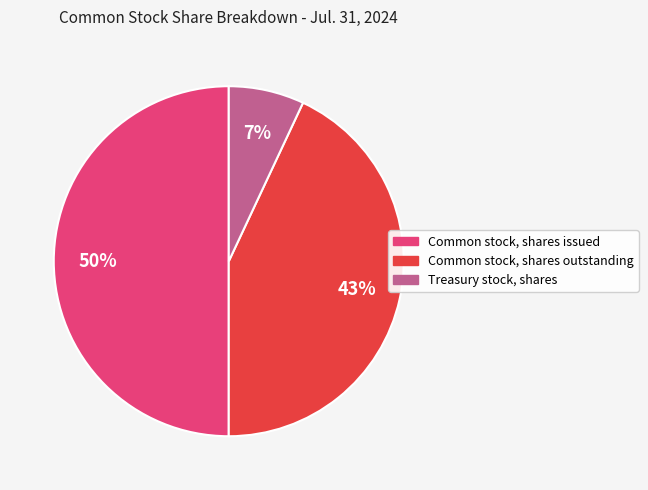

Which slice is the largest?

Common stock, shares issued